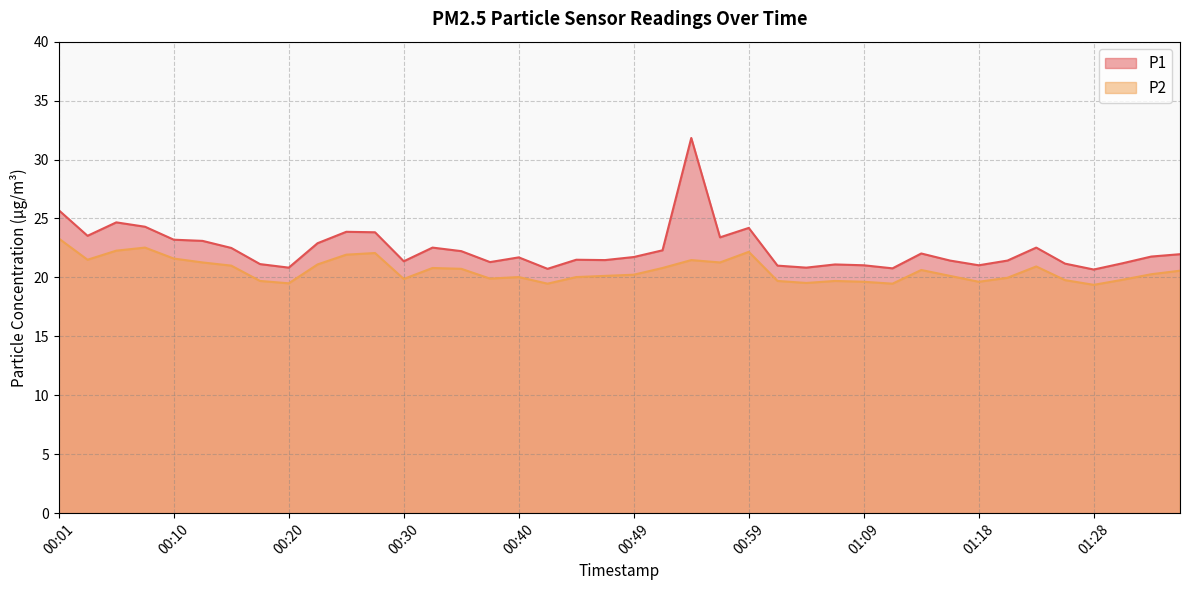

What is the difference between the maximum and minimum values in the P2 series?

3.9